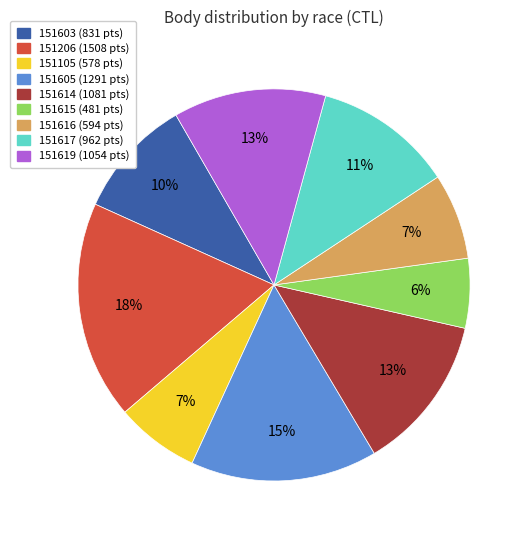

Count the number of slices in the pie.

9